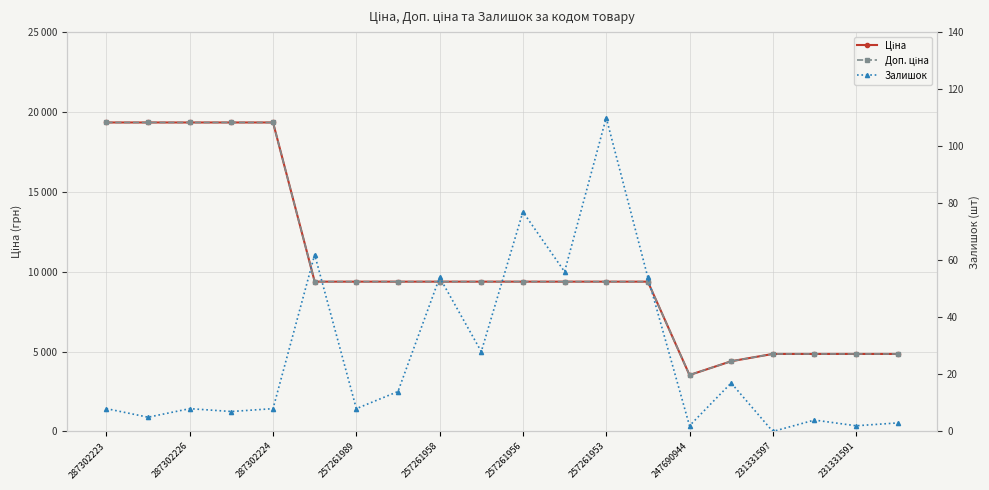

At which label does Ціна reach its minimum?

247690944